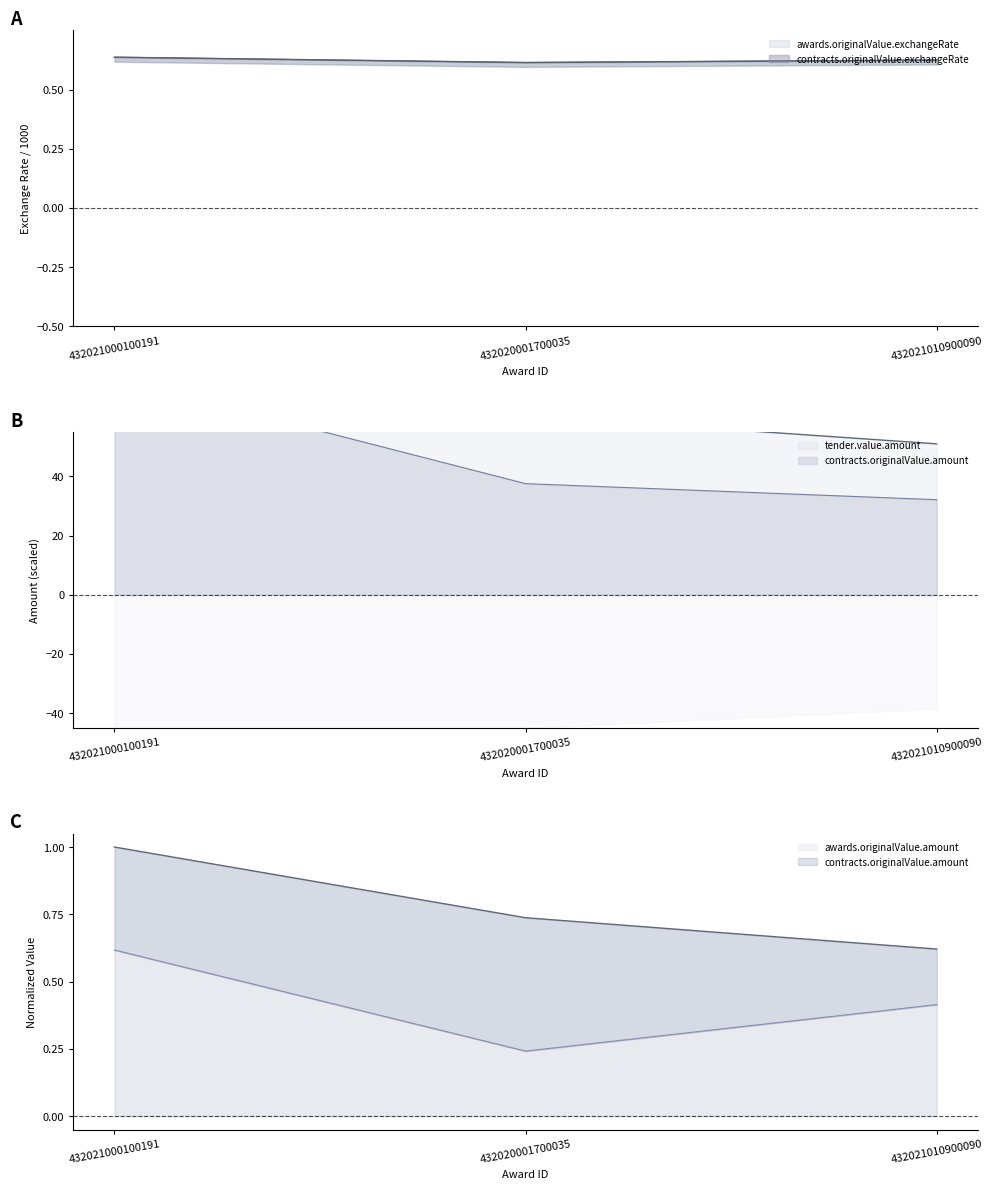

What is the label of the 1st point from the left?

432021000100191